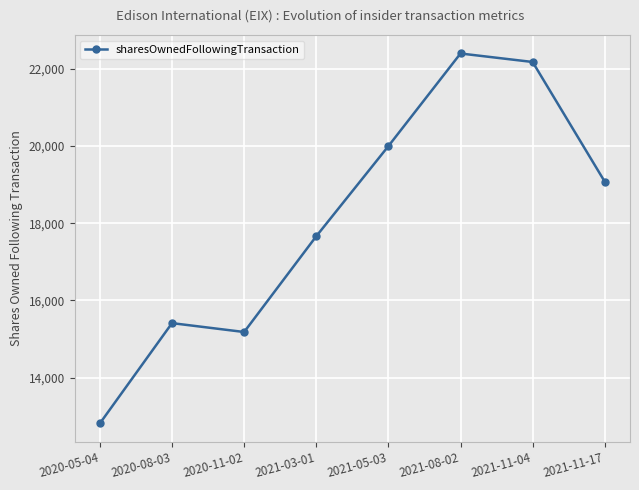

What is the change in value from 2021-08-02 to 2021-11-04?

-220